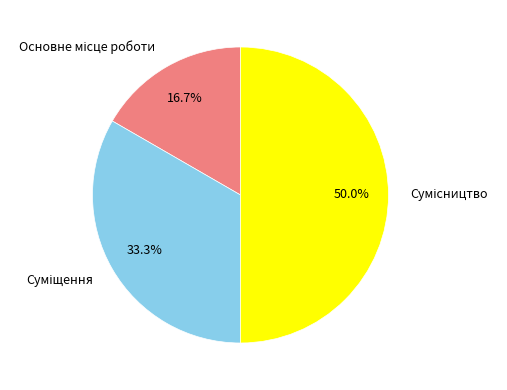

Which category has the smallest portion of the pie?

Основне місце роботи